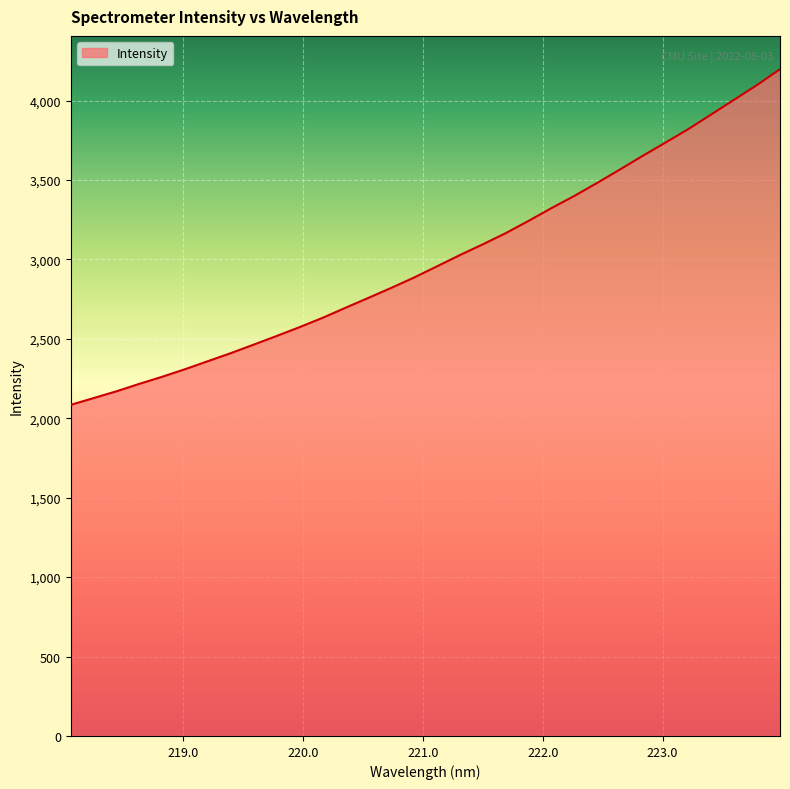

What is the difference between the maximum and minimum values?

2112.6